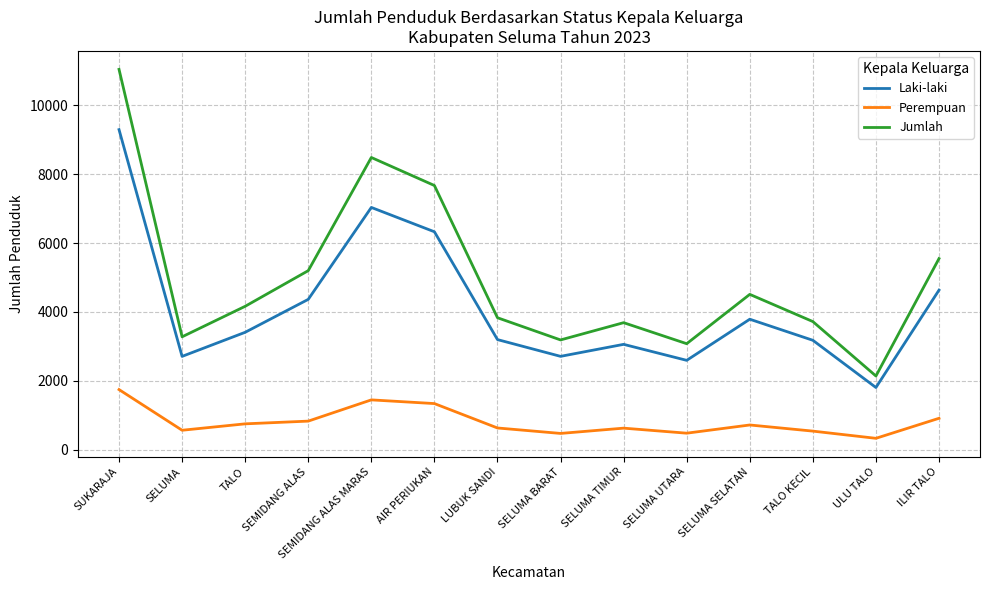

What position from the left is AIR PERIUKAN?

6